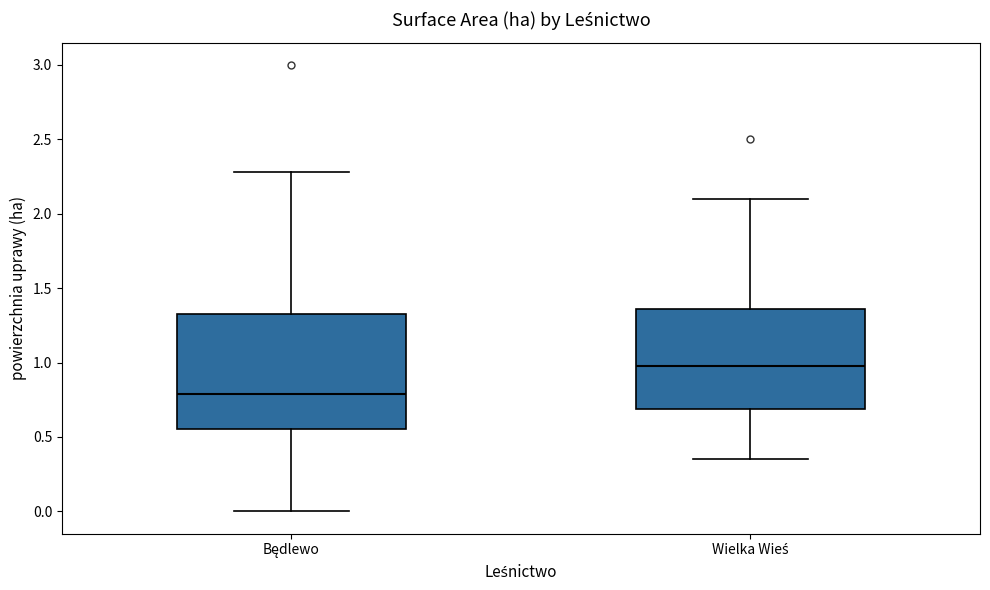

Reading left to right, read every box against the y-axis: the position of its median line, the range the box covers, and the ends of its whiskers. The values are not printed on the chart, so give them approximately, as read against the axis.

Będlewo: median 0.80, box 0.55 to 1.35, whiskers 0.00 to 2.30
Wielka Wieś: median 1.00, box 0.70 to 1.35, whiskers 0.35 to 2.10